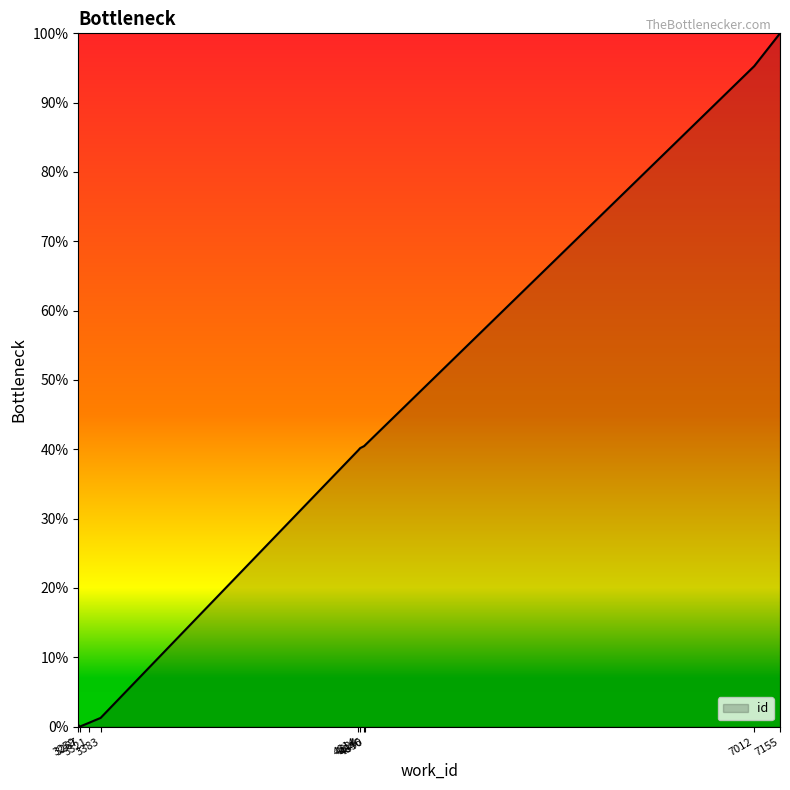

What is the difference between the maximum and minimum values?

100.0